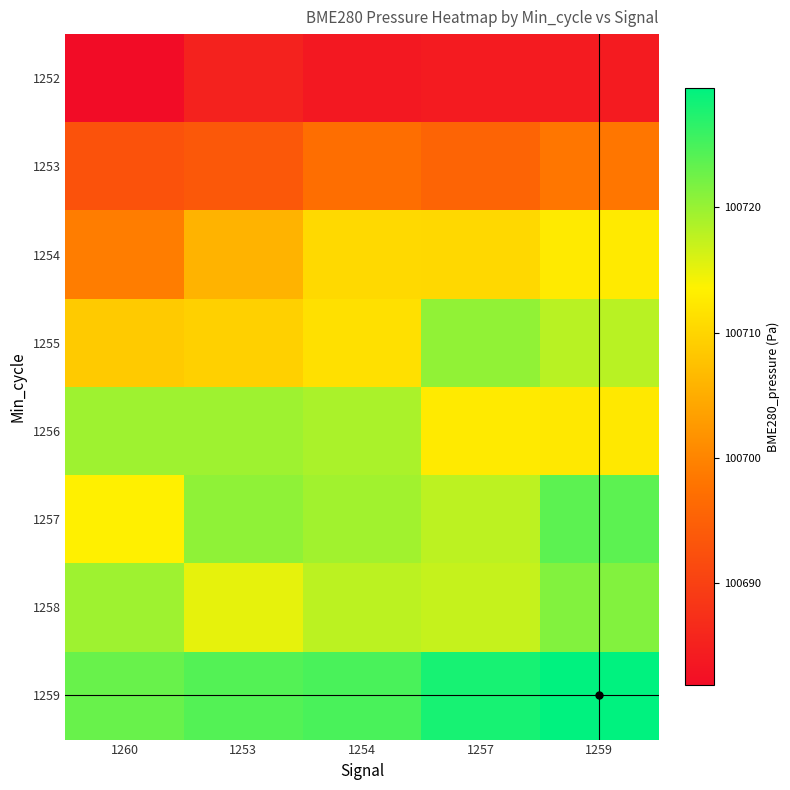

How many data points does each series have?

5